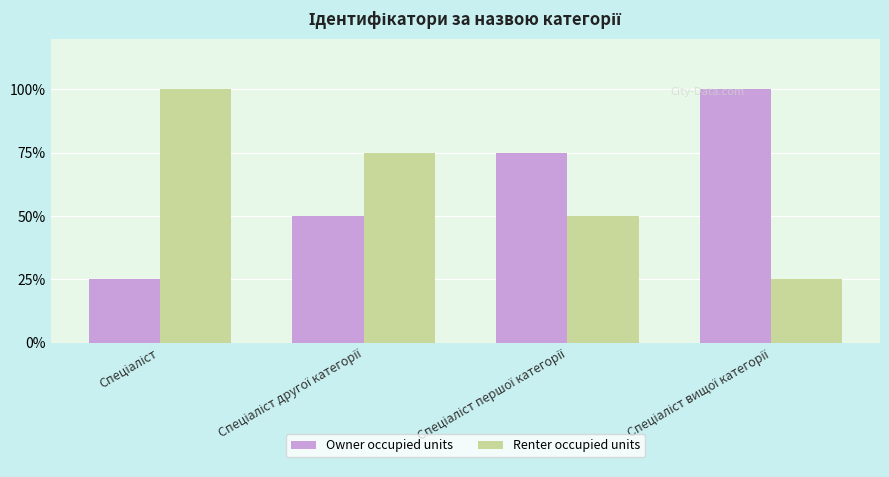

What is the difference between the maximum and second lowest values in the Owner occupied units series?

50